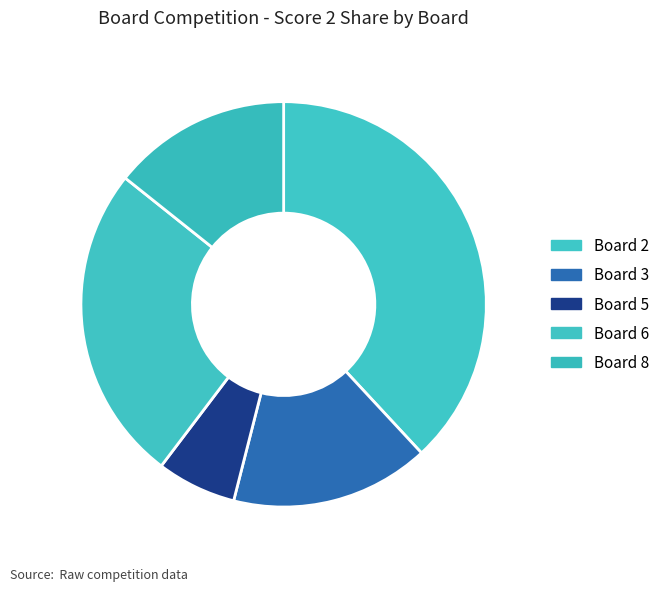

To the nearest percent, what percentage of the pie is Board 3?

16%